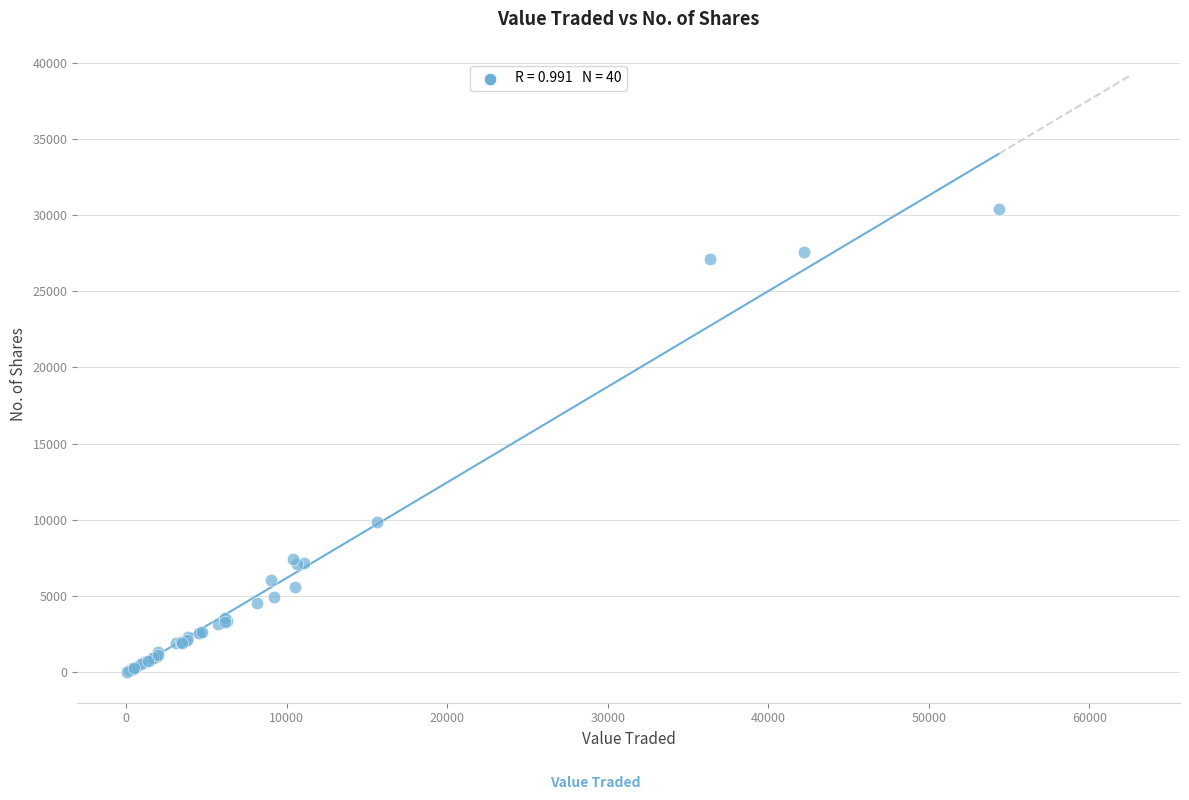

What Y value in the scatter plot is closest to 15210?

9823